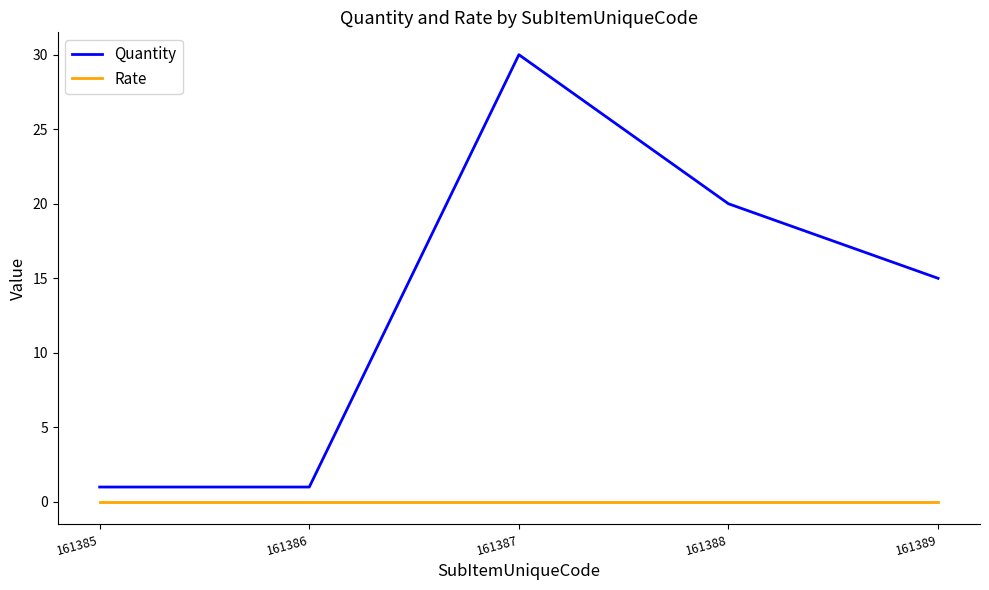

The value of Quantity at 161388 is 20. True or false?

True